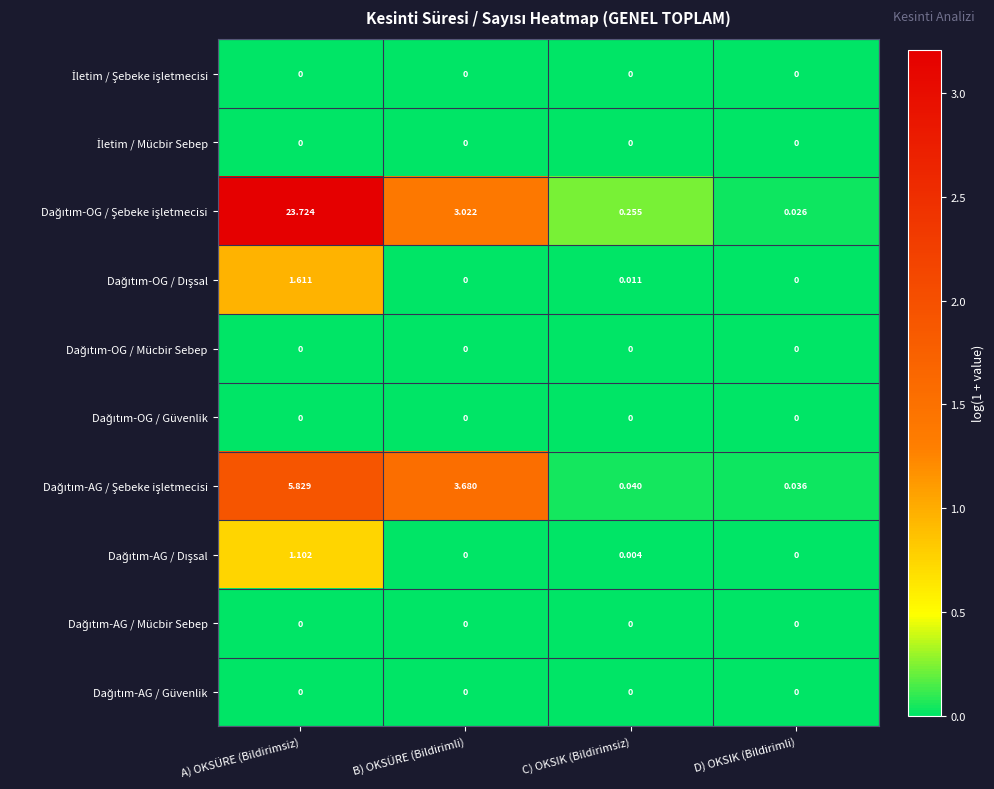

What is the maximum value shown in the chart?

23.7